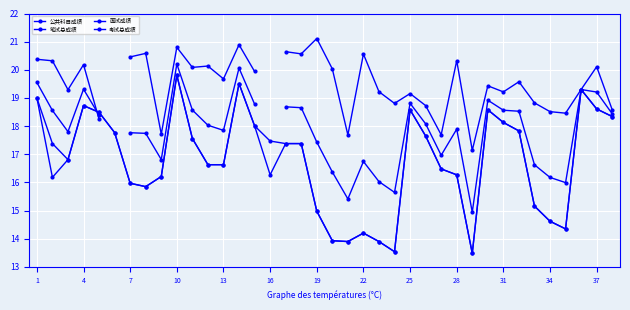

List the series in order of their overall mean, lowest first.

公共科目成绩, 笔试总成绩, 面试成绩, 考试总成绩